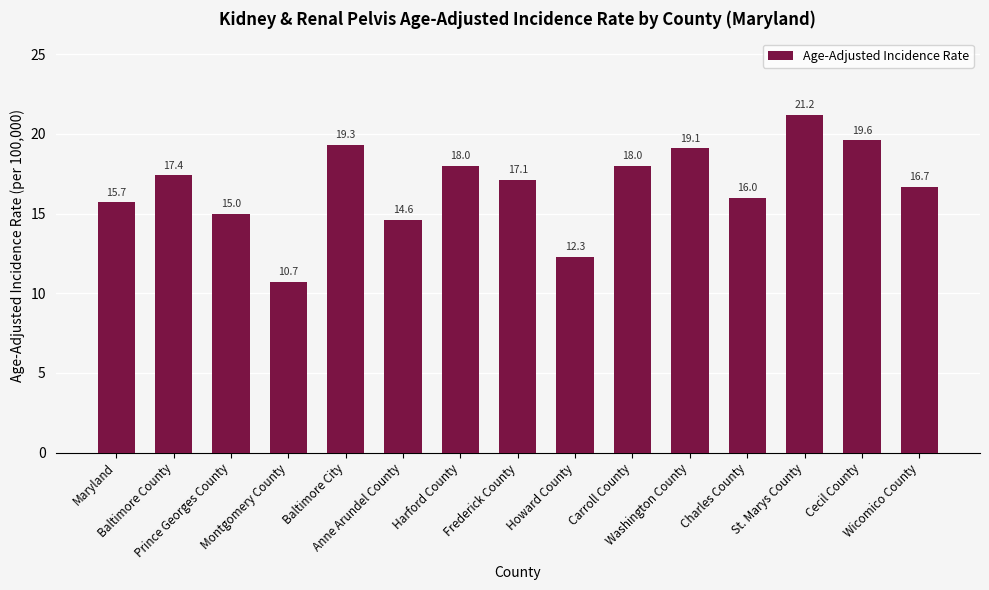

What is the ratio of the value at Wicomico County to the value at Montgomery County?

1.6